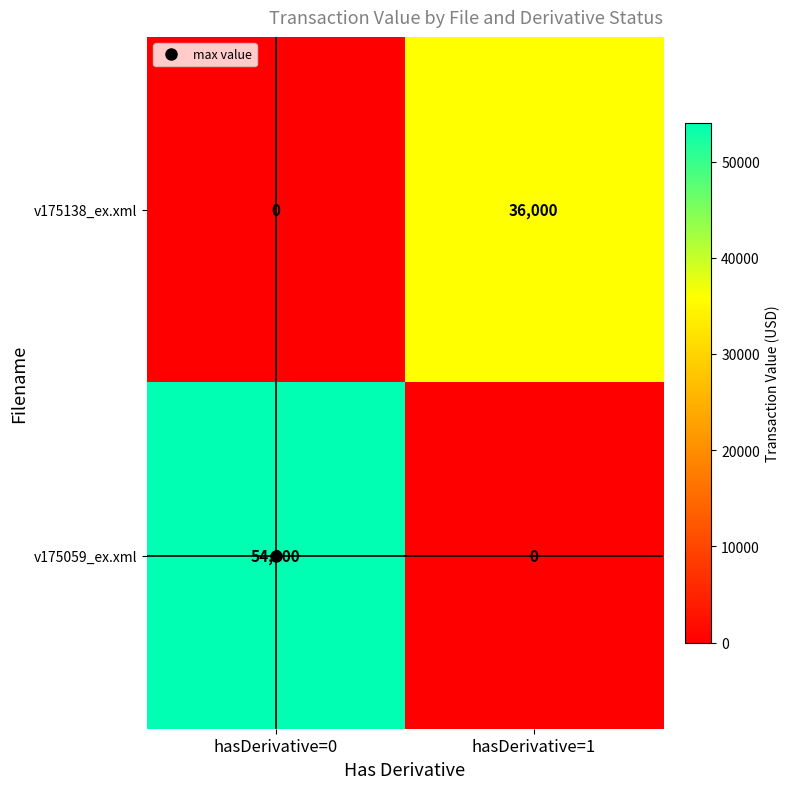

What is the sum of all v175059_ex.xml values?

54000